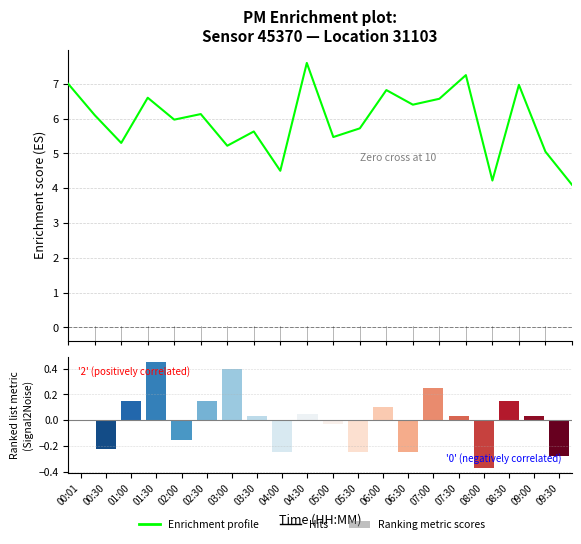

The chart shows a value of 7.0 at 08:30. True or false?

True